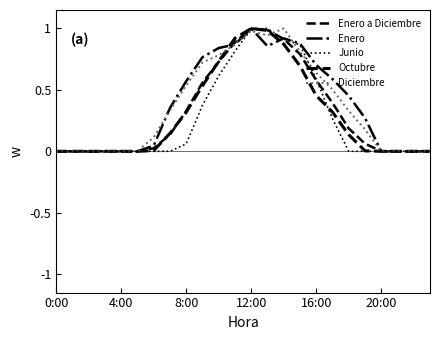

What is the value of the Enero a Diciembre point at the 11th from the left?

0.7